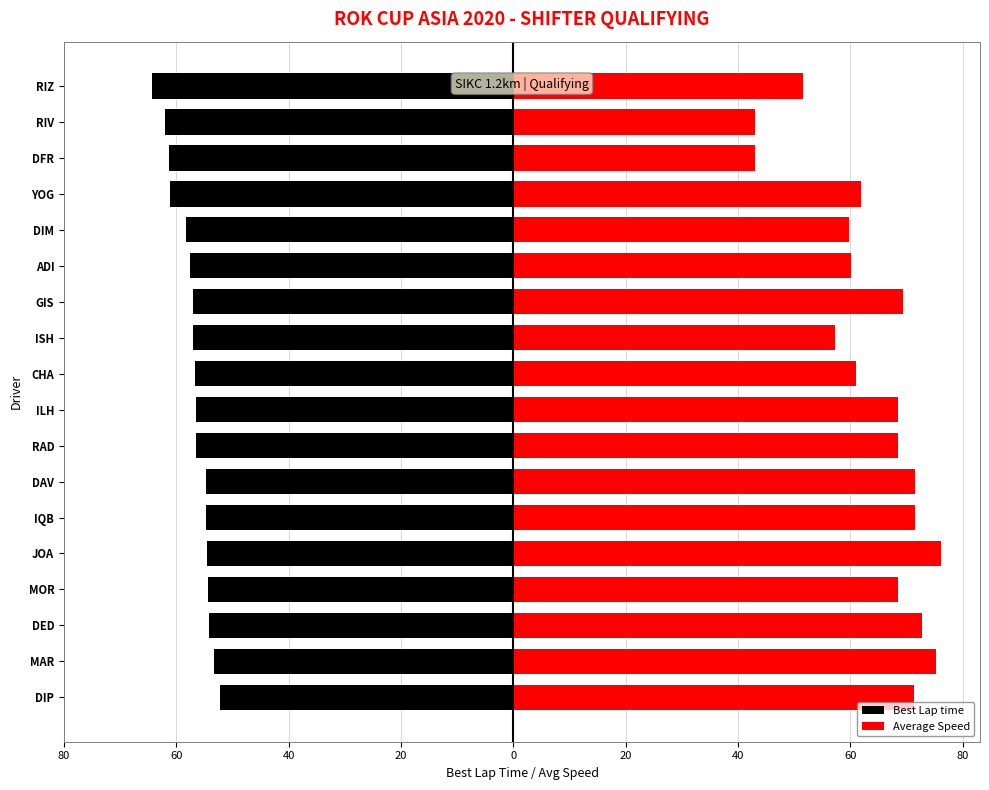

What is the smallest value displayed?

-64.4